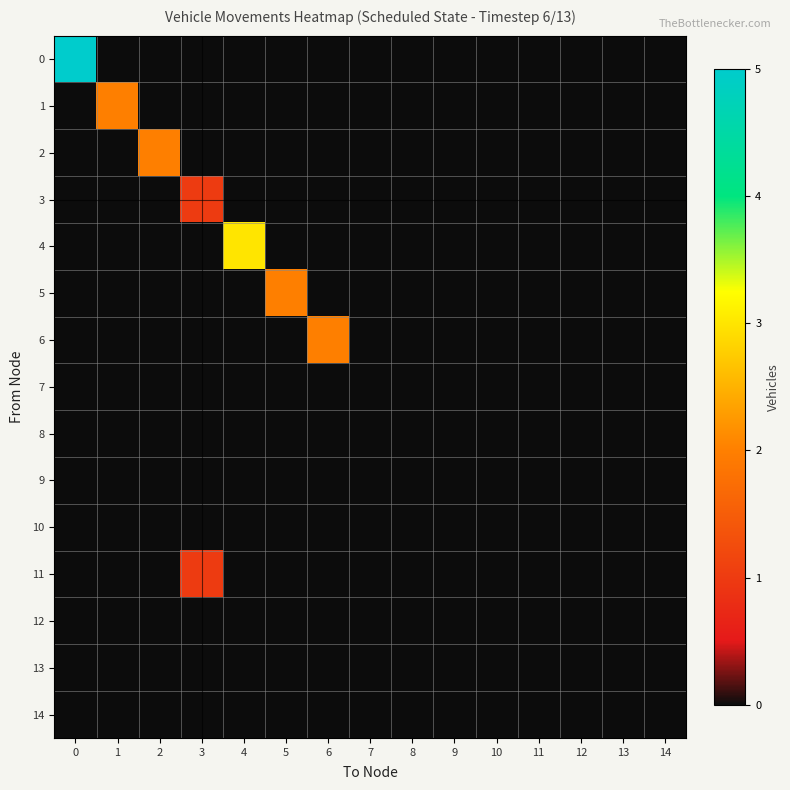

Reading right to left, extract all data points from this chart.

0: 14=0	13=0	12=0	11=0	10=0	9=0	8=0	7=0	6=0	5=0	4=0	3=0	2=0	1=0	0=5
1: 14=0	13=0	12=0	11=0	10=0	9=0	8=0	7=0	6=0	5=0	4=0	3=0	2=0	1=2	0=0
2: 14=0	13=0	12=0	11=0	10=0	9=0	8=0	7=0	6=0	5=0	4=0	3=0	2=2	1=0	0=0
3: 14=0	13=0	12=0	11=0	10=0	9=0	8=0	7=0	6=0	5=0	4=0	3=1	2=0	1=0	0=0
4: 14=0	13=0	12=0	11=0	10=0	9=0	8=0	7=0	6=0	5=0	4=3	3=0	2=0	1=0	0=0
5: 14=0	13=0	12=0	11=0	10=0	9=0	8=0	7=0	6=0	5=2	4=0	3=0	2=0	1=0	0=0
6: 14=0	13=0	12=0	11=0	10=0	9=0	8=0	7=0	6=2	5=0	4=0	3=0	2=0	1=0	0=0
7: 14=0	13=0	12=0	11=0	10=0	9=0	8=0	7=0	6=0	5=0	4=0	3=0	2=0	1=0	0=0
8: 14=0	13=0	12=0	11=0	10=0	9=0	8=0	7=0	6=0	5=0	4=0	3=0	2=0	1=0	0=0
9: 14=0	13=0	12=0	11=0	10=0	9=0	8=0	7=0	6=0	5=0	4=0	3=0	2=0	1=0	0=0
10: 14=0	13=0	12=0	11=0	10=0	9=0	8=0	7=0	6=0	5=0	4=0	3=0	2=0	1=0	0=0
11: 14=0	13=0	12=0	11=0	10=0	9=0	8=0	7=0	6=0	5=0	4=0	3=1	2=0	1=0	0=0
12: 14=0	13=0	12=0	11=0	10=0	9=0	8=0	7=0	6=0	5=0	4=0	3=0	2=0	1=0	0=0
13: 14=0	13=0	12=0	11=0	10=0	9=0	8=0	7=0	6=0	5=0	4=0	3=0	2=0	1=0	0=0
14: 14=0	13=0	12=0	11=0	10=0	9=0	8=0	7=0	6=0	5=0	4=0	3=0	2=0	1=0	0=0